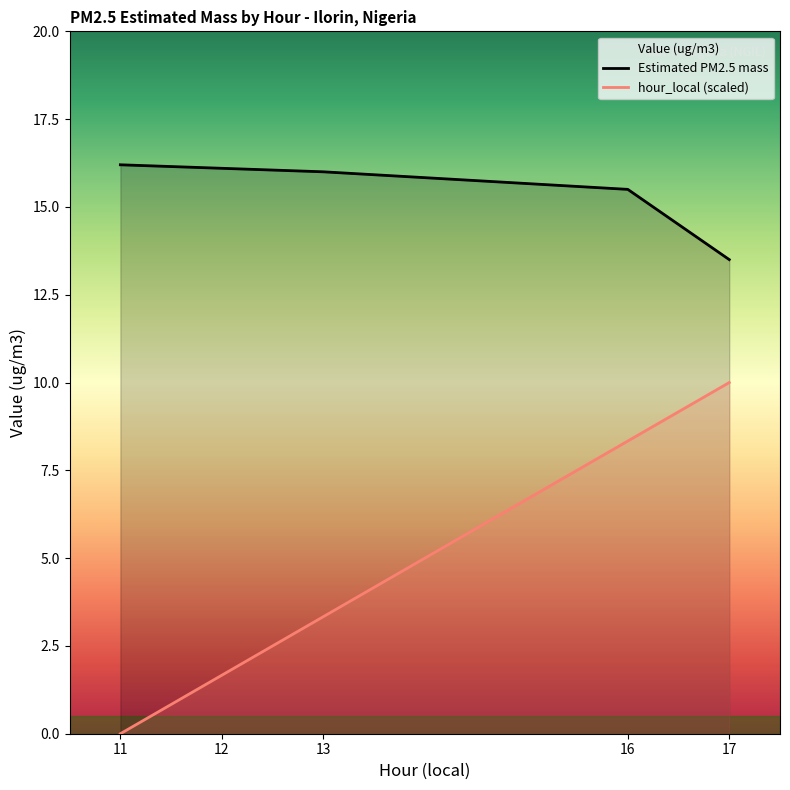

Is the value of hour_local at 16 greater than the value of Value at 16?

No